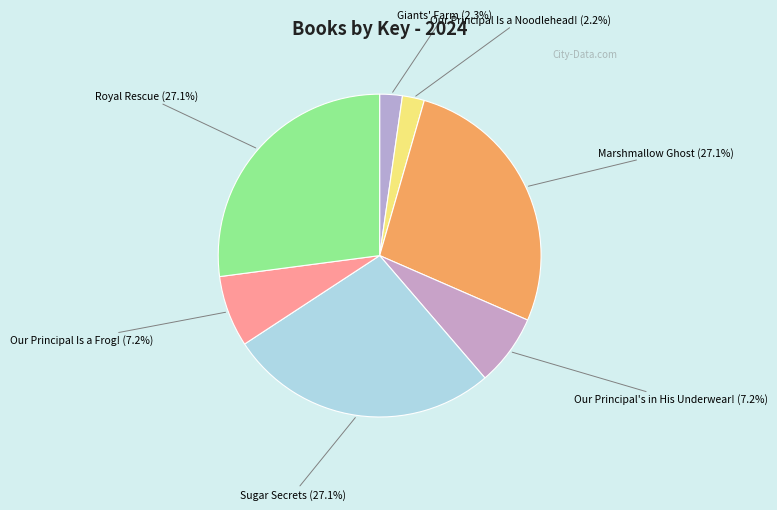

To the nearest percent, what percentage of the pie is Our Principal Is a Noodlehead!?

2%